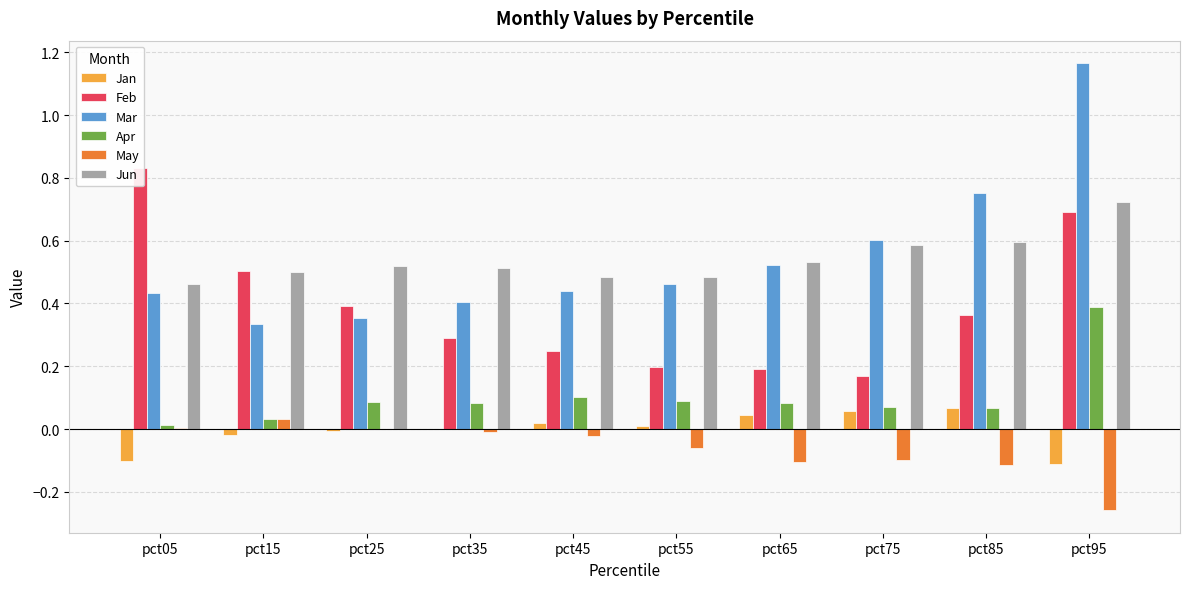

The Apr series shows 0.0 at pct15. True or false?

False